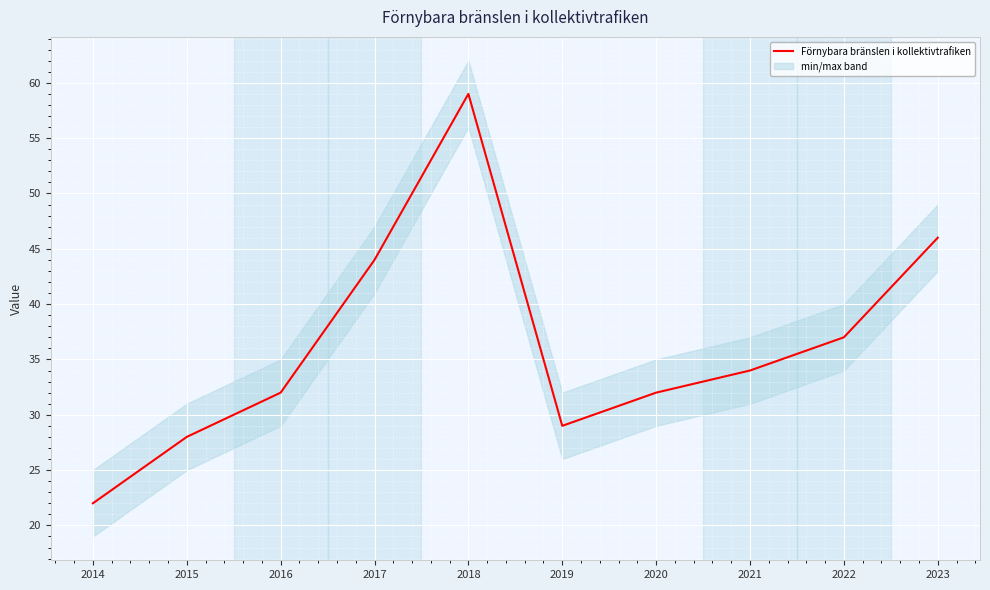

Reading left to right, what are all the values shown in this chart?

22	28	32	44	59	29	32	34	37	46